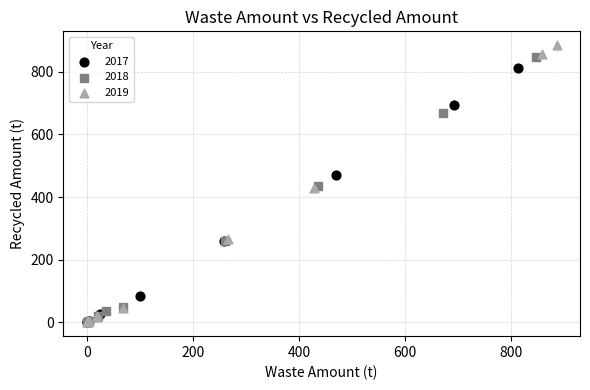

Which series has the largest Y range (max minus min)?

2019